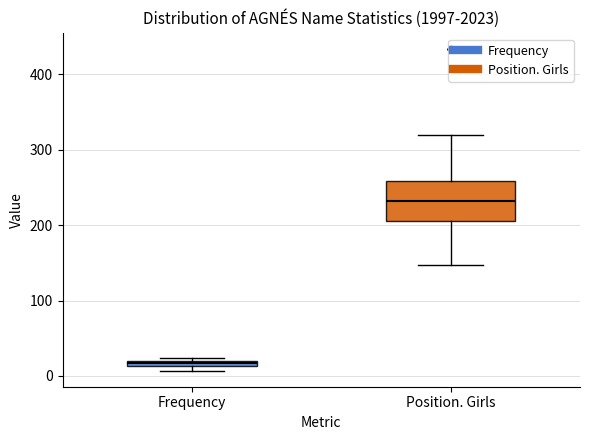

Where does the lower whisker of the box for Position. Girls end on the y-axis? The values are not printed on the chart, so give them approximately, as read against the axis.

150